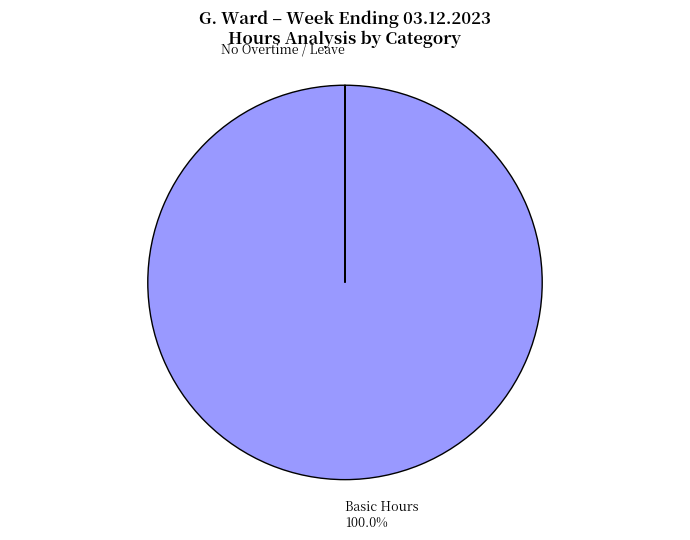

Is Basic Hours the majority of the pie?

Yes